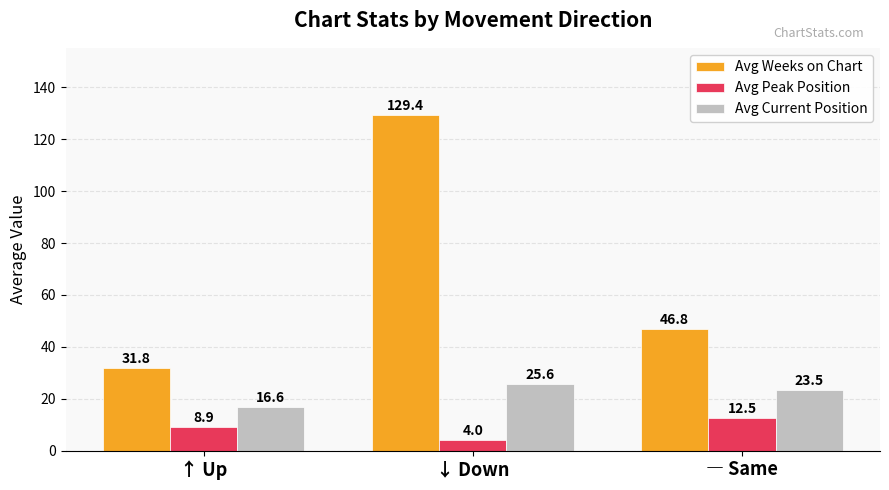

List the labels in order of Avg Current Position value, smallest first.

↑ Up, ― Same, ↓ Down